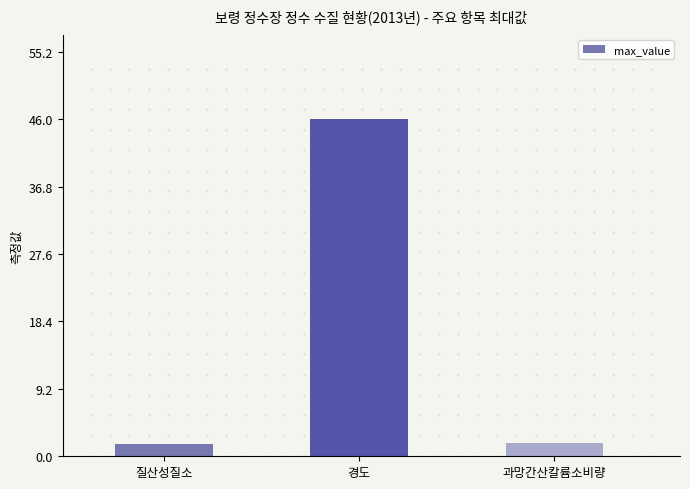

What is the greatest value displayed?

46.0